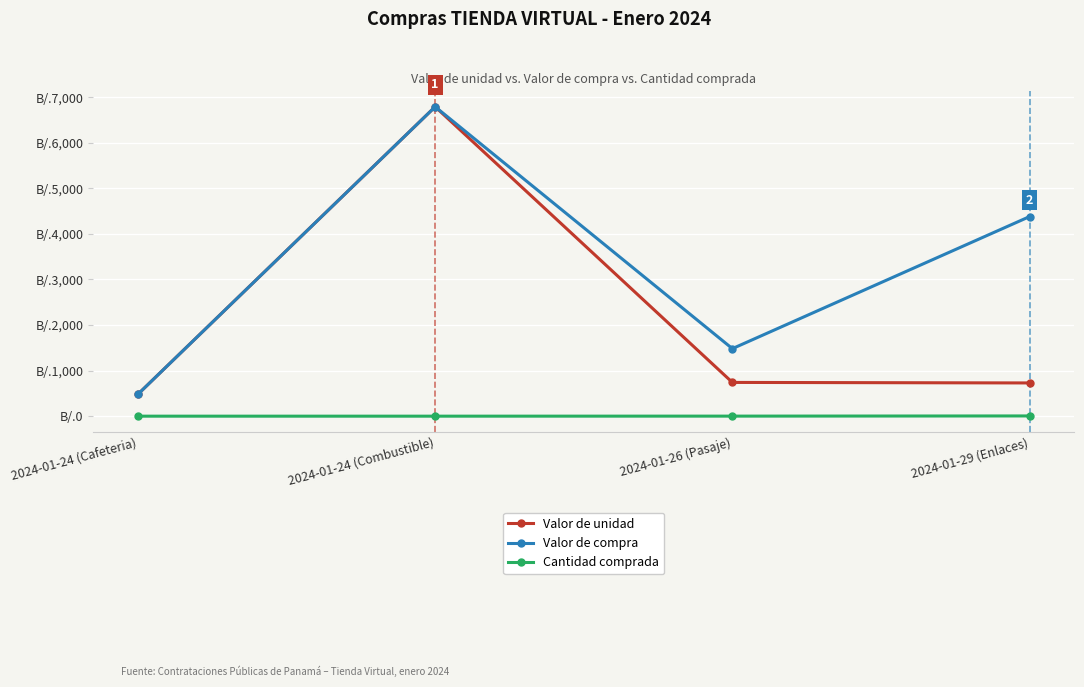

At which category does the chart reach its minimum across all series?

2024-01-24 (Cafeteria)